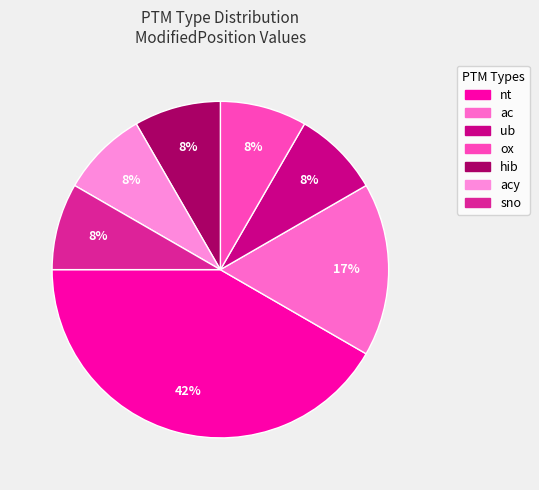

How many slices are in this pie chart?

7